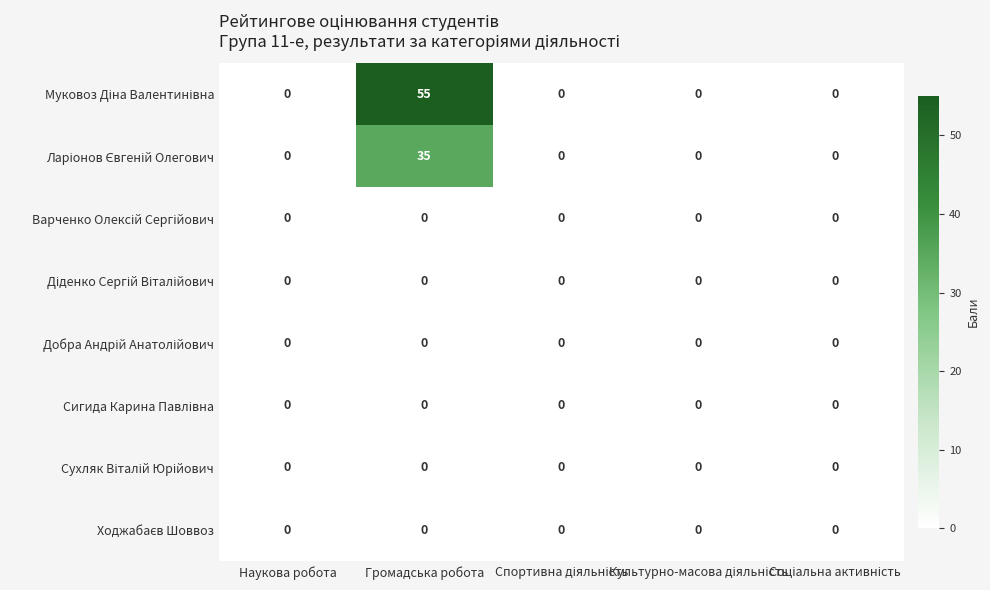

At which category is the sum across all series the highest?

Громадська робота